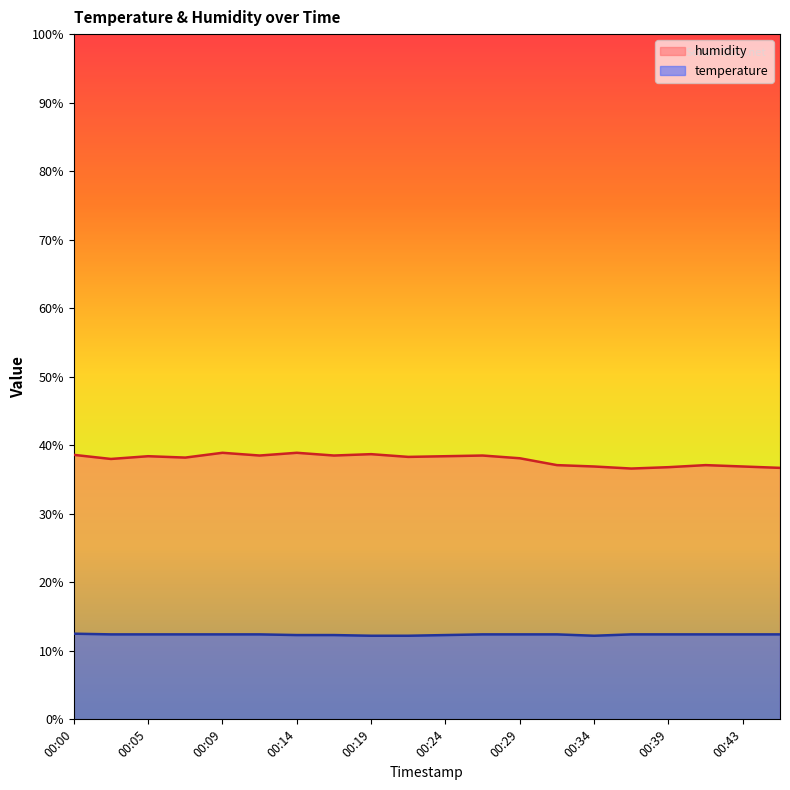

Which series has the widest spread of values?

humidity